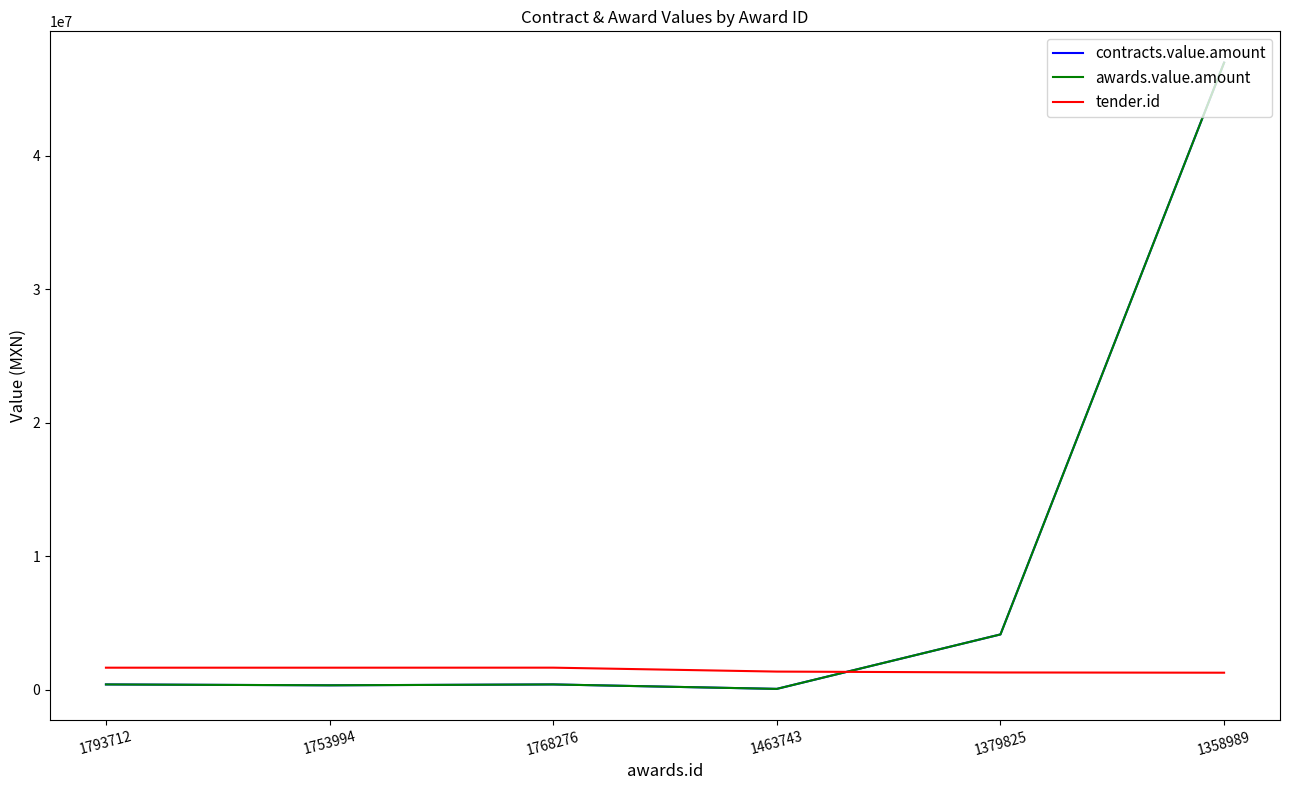

In contracts.value.amount, how many points are higher than both neighbors (excluding endpoints)?

1